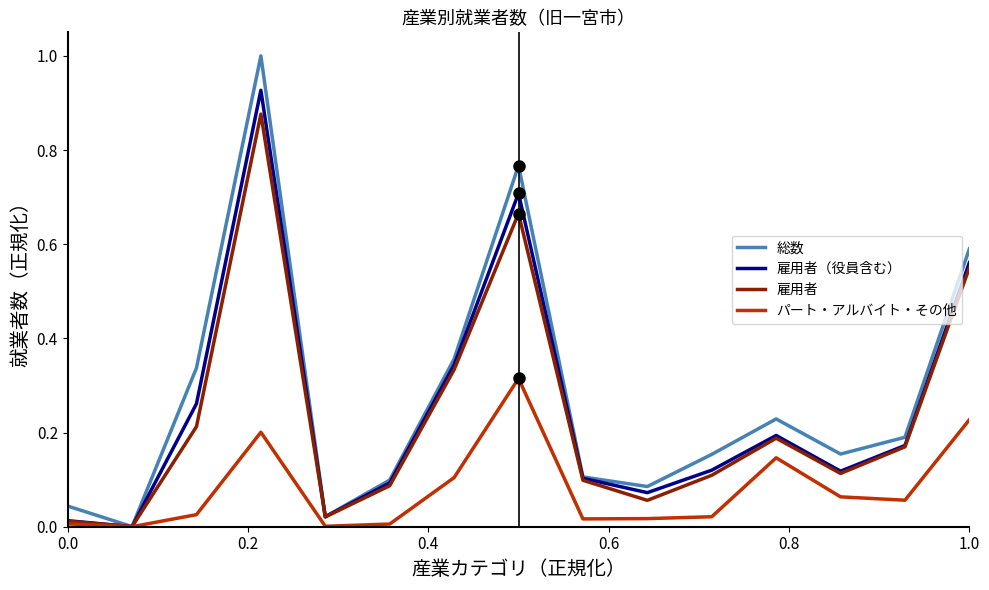

What is the maximum value shown in the chart?

1.0